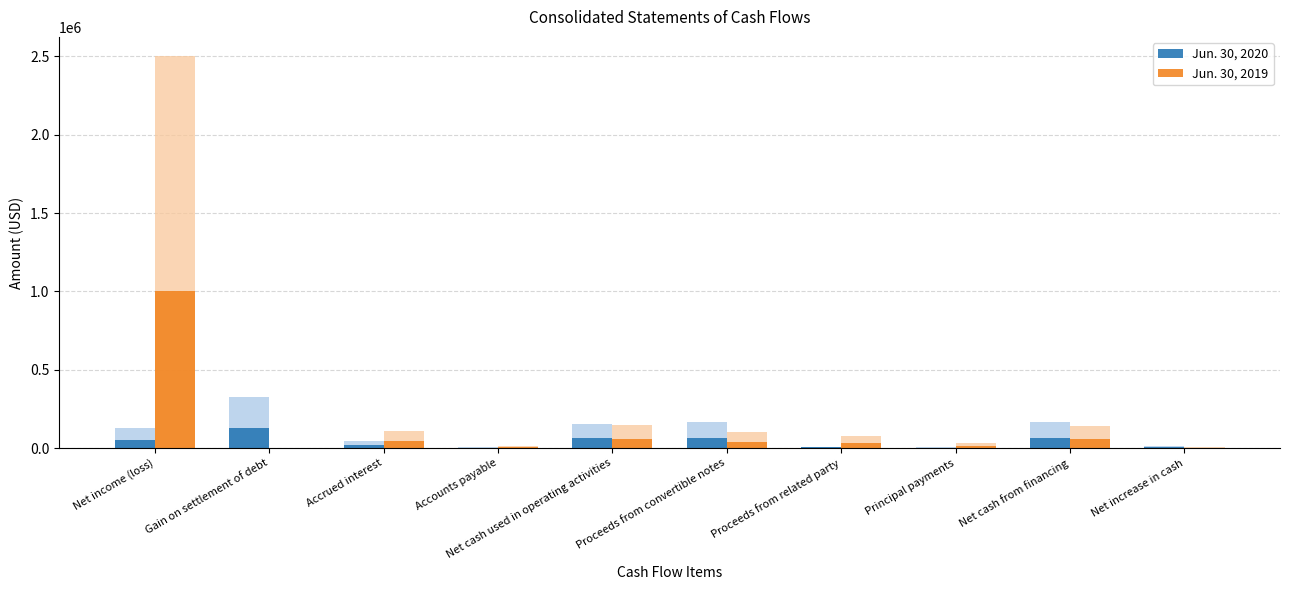

Reading right to left, transcribe all the data shown in this chart.

Jun. 30, 2020: 5401.2	67427.2	2624.4	4000.0	66051.6	62026.0	2789.6	18619.2	129928.4	52374.8
Jun. 30, 2019: 2636.4	56724.0	13500.0	29824.0	40400.0	59360.4	5936.4	43376.0	0.0	999969.6